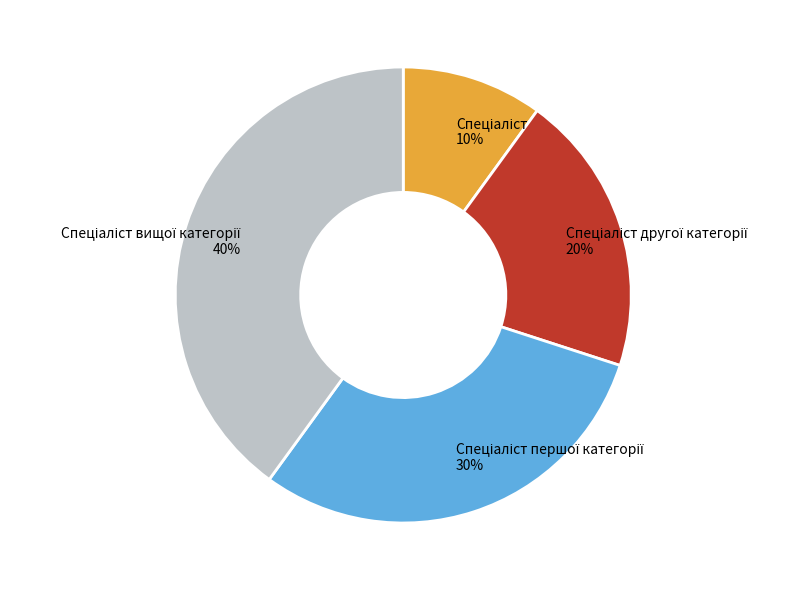

Count the number of slices in the pie.

4